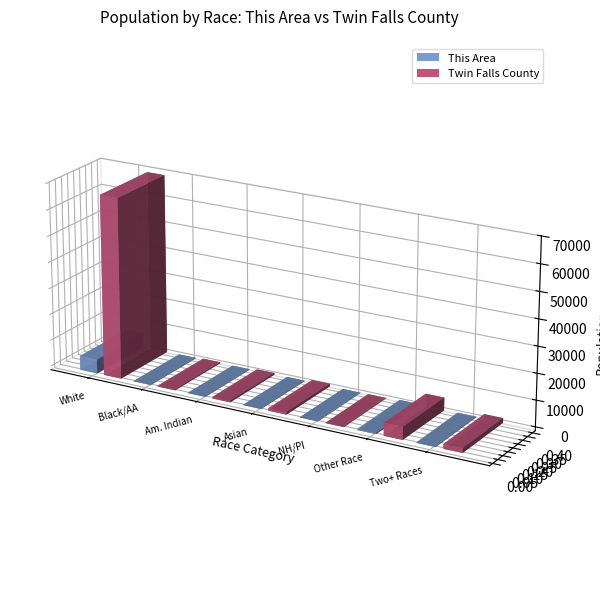

The value of This Area at Two or More Races is 185. True or false?

True